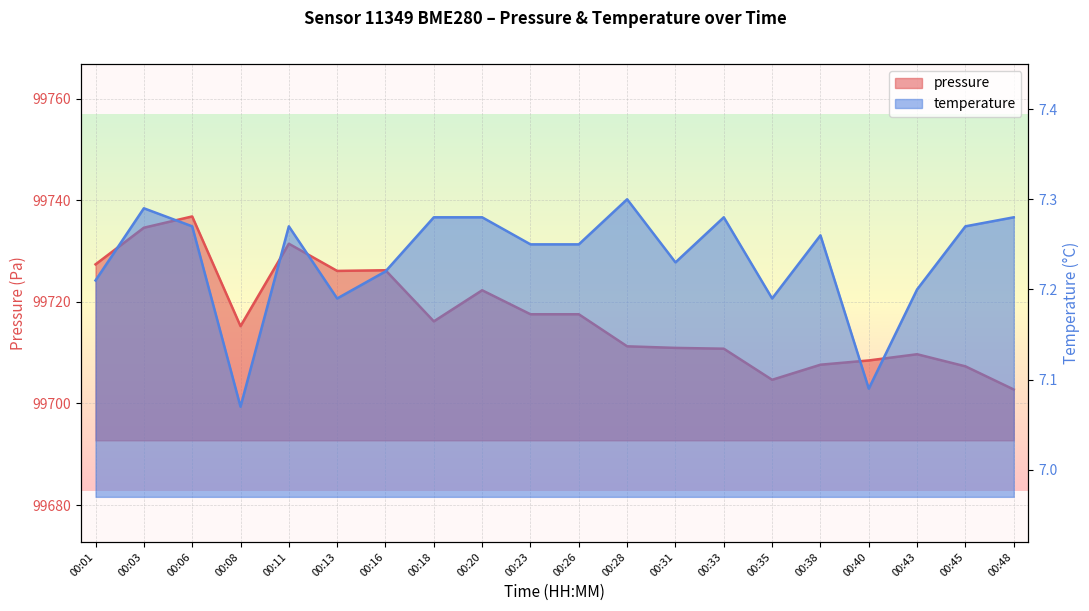

Rank the series by their maximum value, from lowest to highest.

temperature, pressure